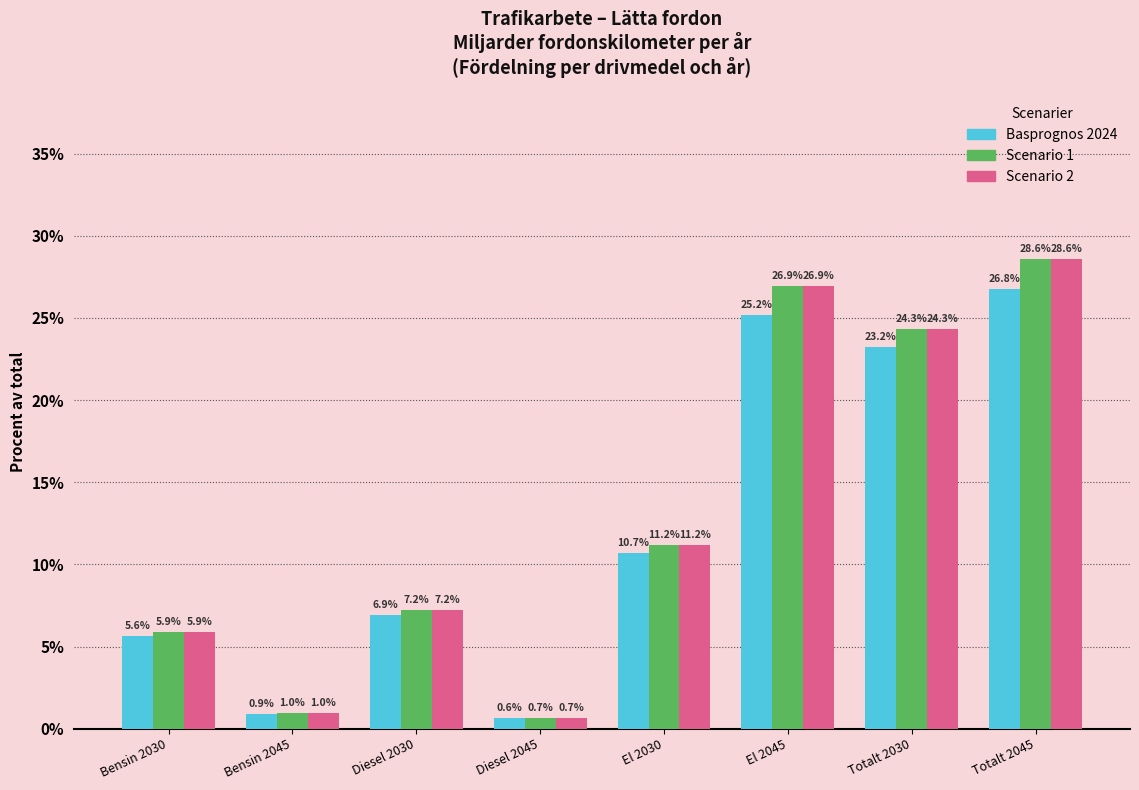

Reading right to left, extract all data points from this chart.

Basprognos 2024: 26.8	23.2	25.2	10.7	0.6	6.9	0.9	5.6
Scenario 1: 28.6	24.3	26.9	11.2	0.7	7.2	1.0	5.9
Scenario 2: 28.6	24.3	26.9	11.2	0.7	7.2	1.0	5.9